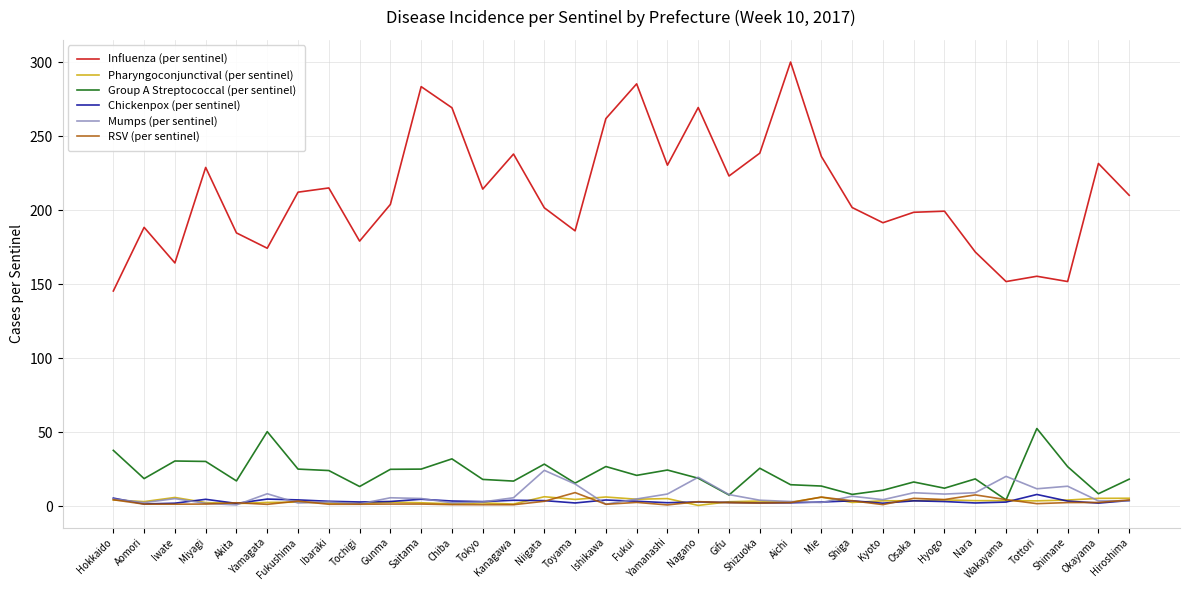

What is the average value of the Chickenpox (per sentinel) series?

3.3